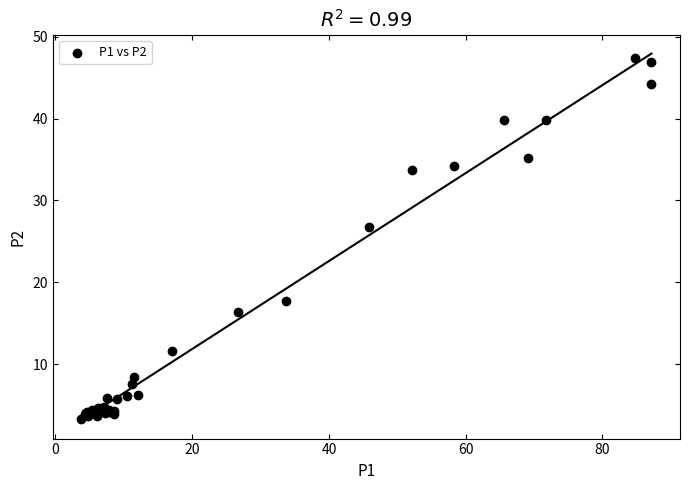

What Y value in the scatter plot is closest to 25?

26.8